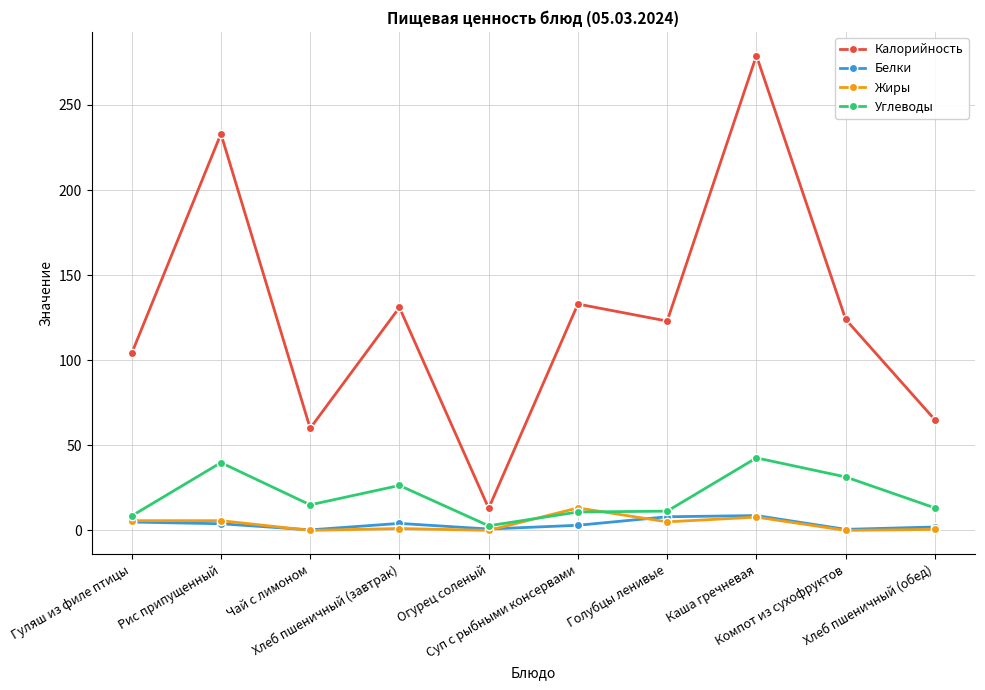

Which series has the widest spread of values?

Калорийность